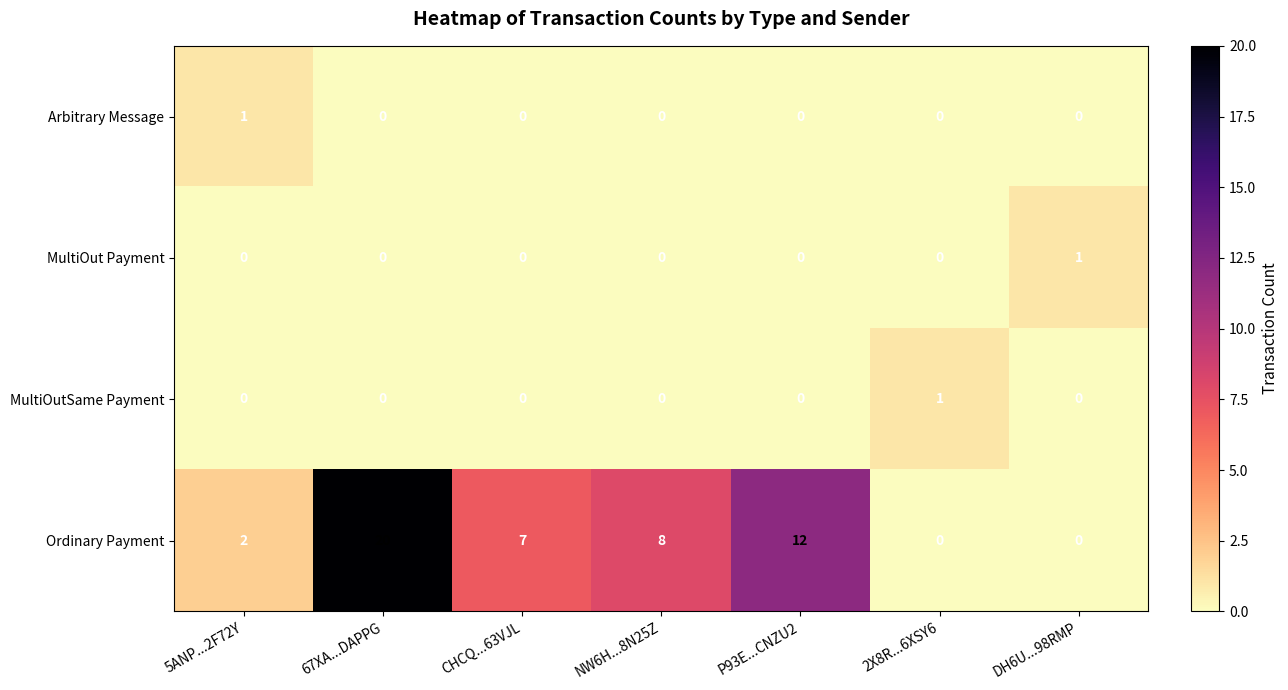

What is the highest value of the Ordinary Payment series?

20